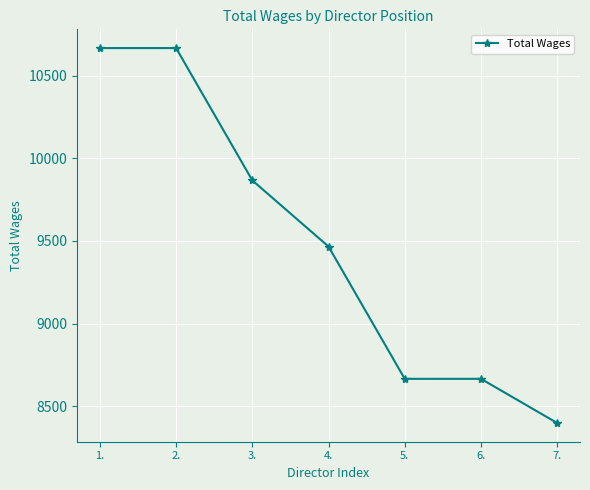

What is the average value?

9485